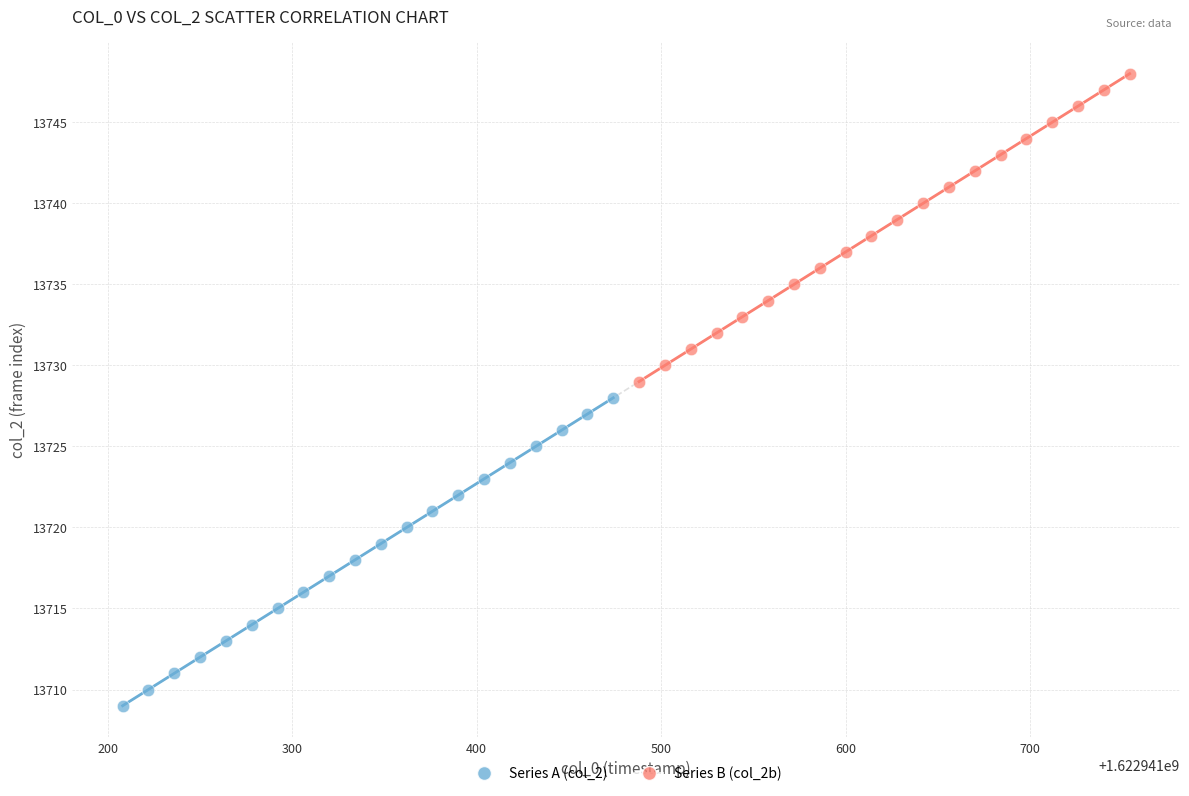

Which series contains the lowest Y value?

Series A (col_2)